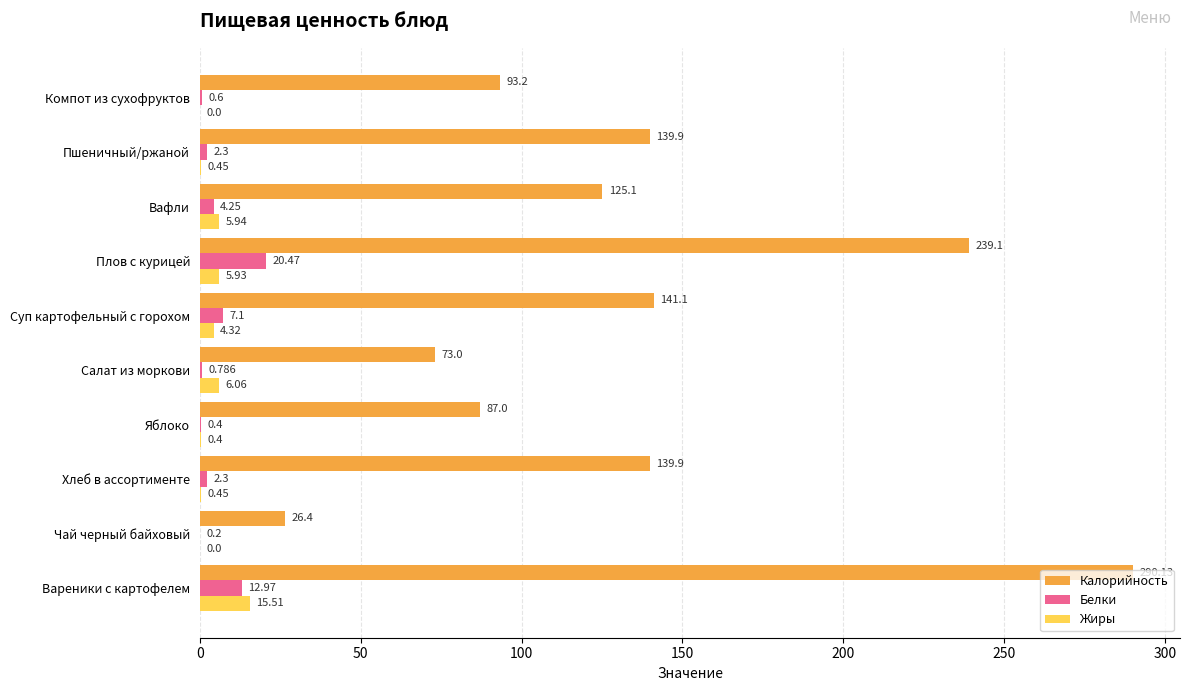

Which category has the highest value in the Белки series?

Плов с курицей